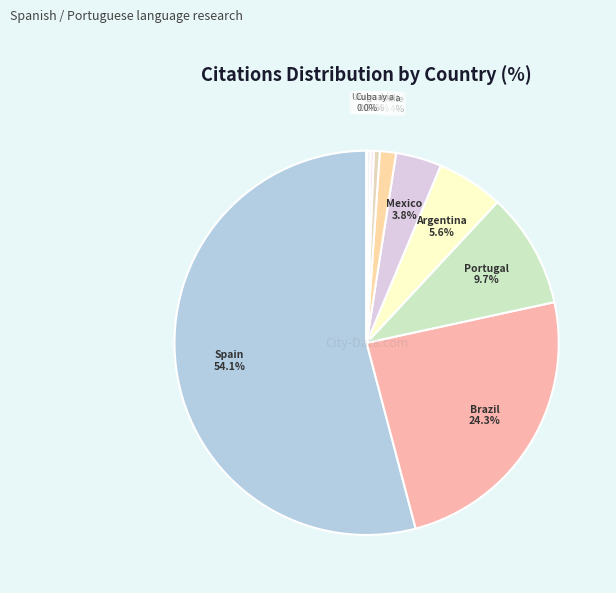

Is there any slice that represents more than half of the pie?

Yes